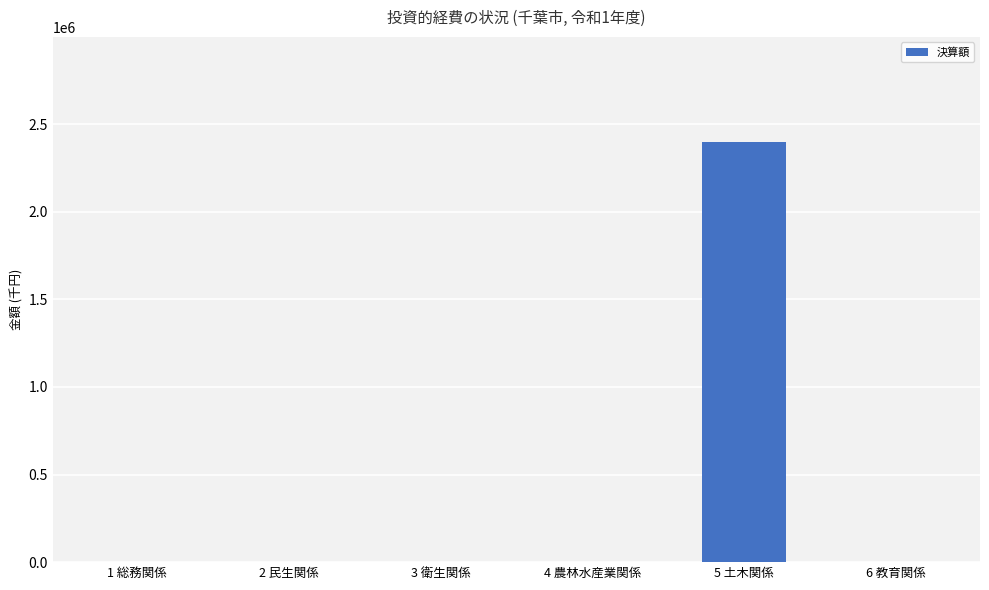

Is it true that the value at 5 土木関係 is 2397982?

True